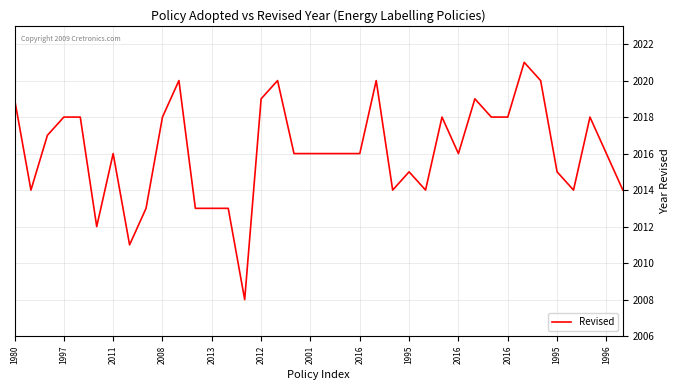

What is the minimum value shown in the chart?

2008